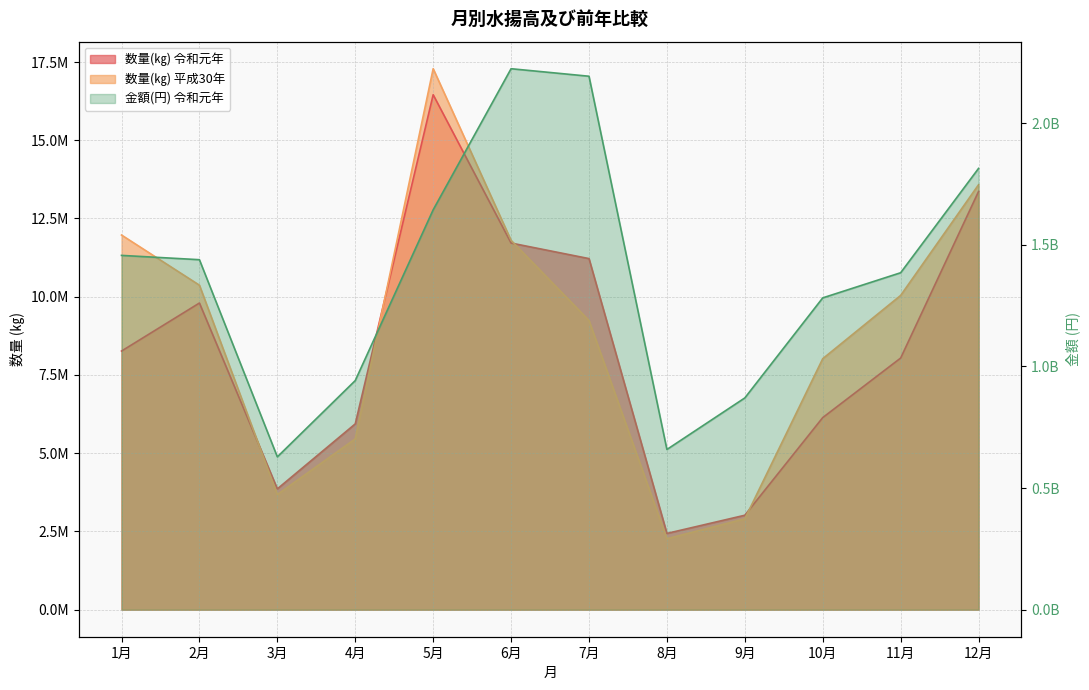

What position from the left is 6月?

6